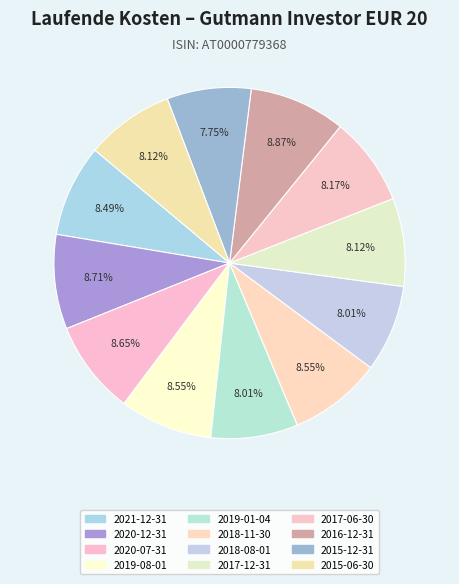

What is the largest slice in the pie chart?

2016-12-31